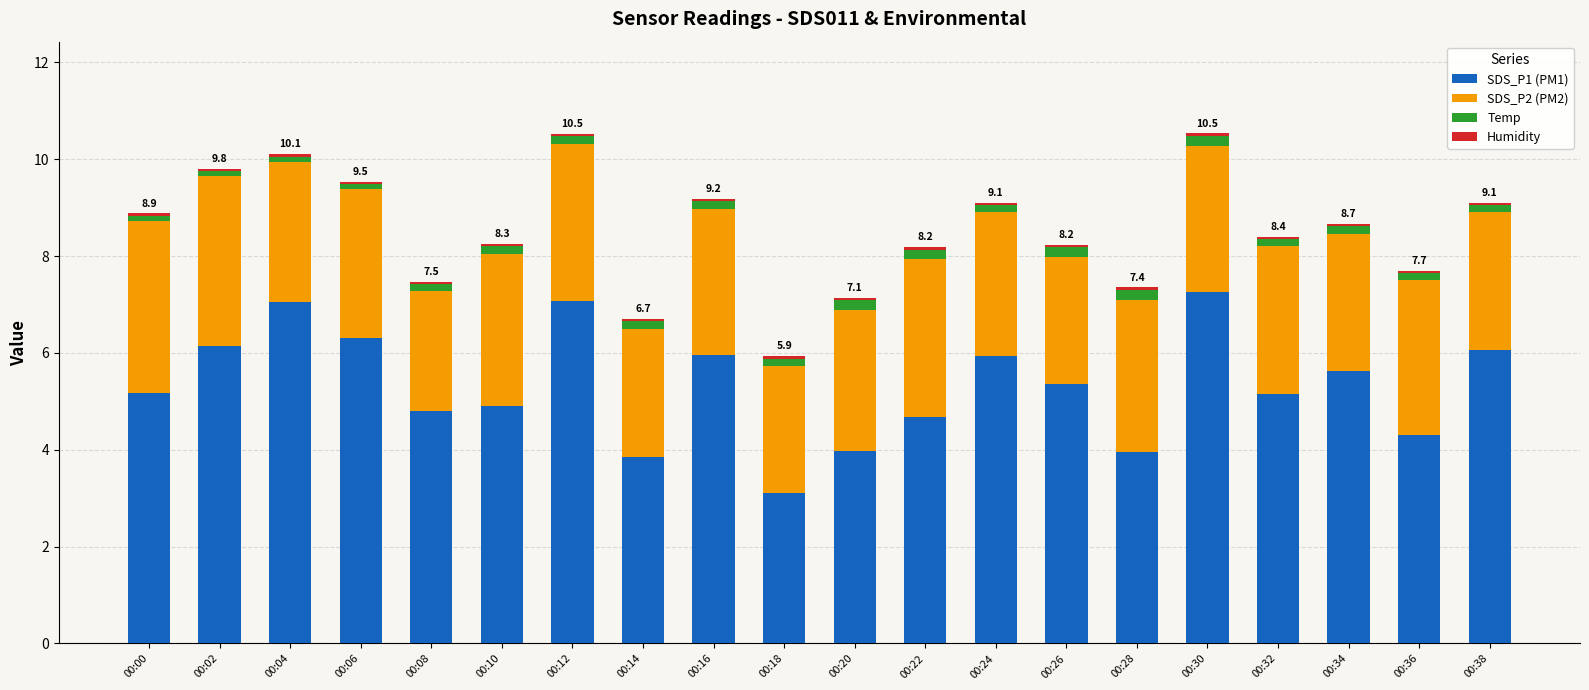

True or false: SDS_P1 (PM1) has a value of 5.8 at 00:20.

False